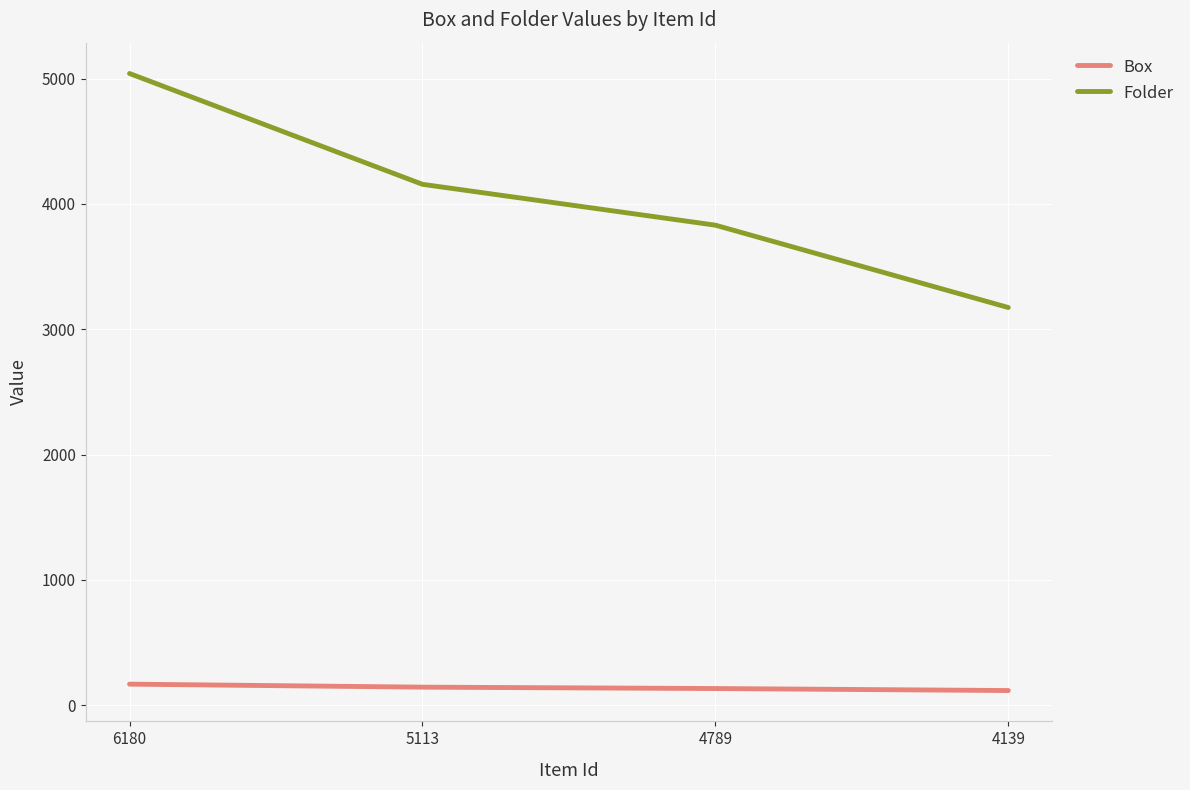

Which series has the largest total across all categories?

Folder